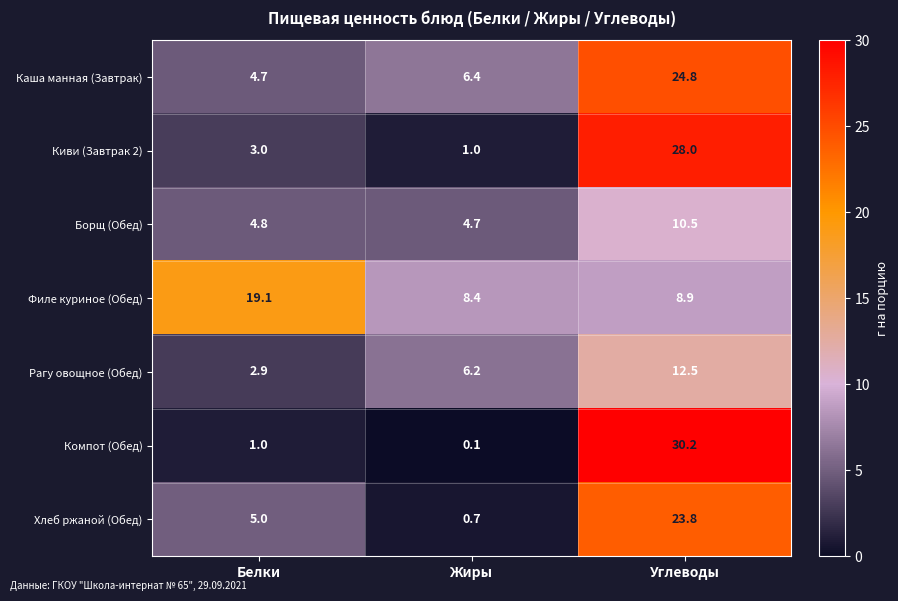

Reading right to left, extract all data points from this chart.

Каша манная (Завтрак): Углеводы=24.8	Жиры=6.4	Белки=4.7
Киви (Завтрак 2): Углеводы=28.0	Жиры=1.0	Белки=3.0
Борщ (Обед): Углеводы=10.5	Жиры=4.7	Белки=4.8
Филе куриное (Обед): Углеводы=8.9	Жиры=8.4	Белки=19.1
Рагу овощное (Обед): Углеводы=12.5	Жиры=6.2	Белки=2.9
Компот (Обед): Углеводы=30.2	Жиры=0.1	Белки=1.0
Хлеб ржаной (Обед): Углеводы=23.8	Жиры=0.7	Белки=5.0